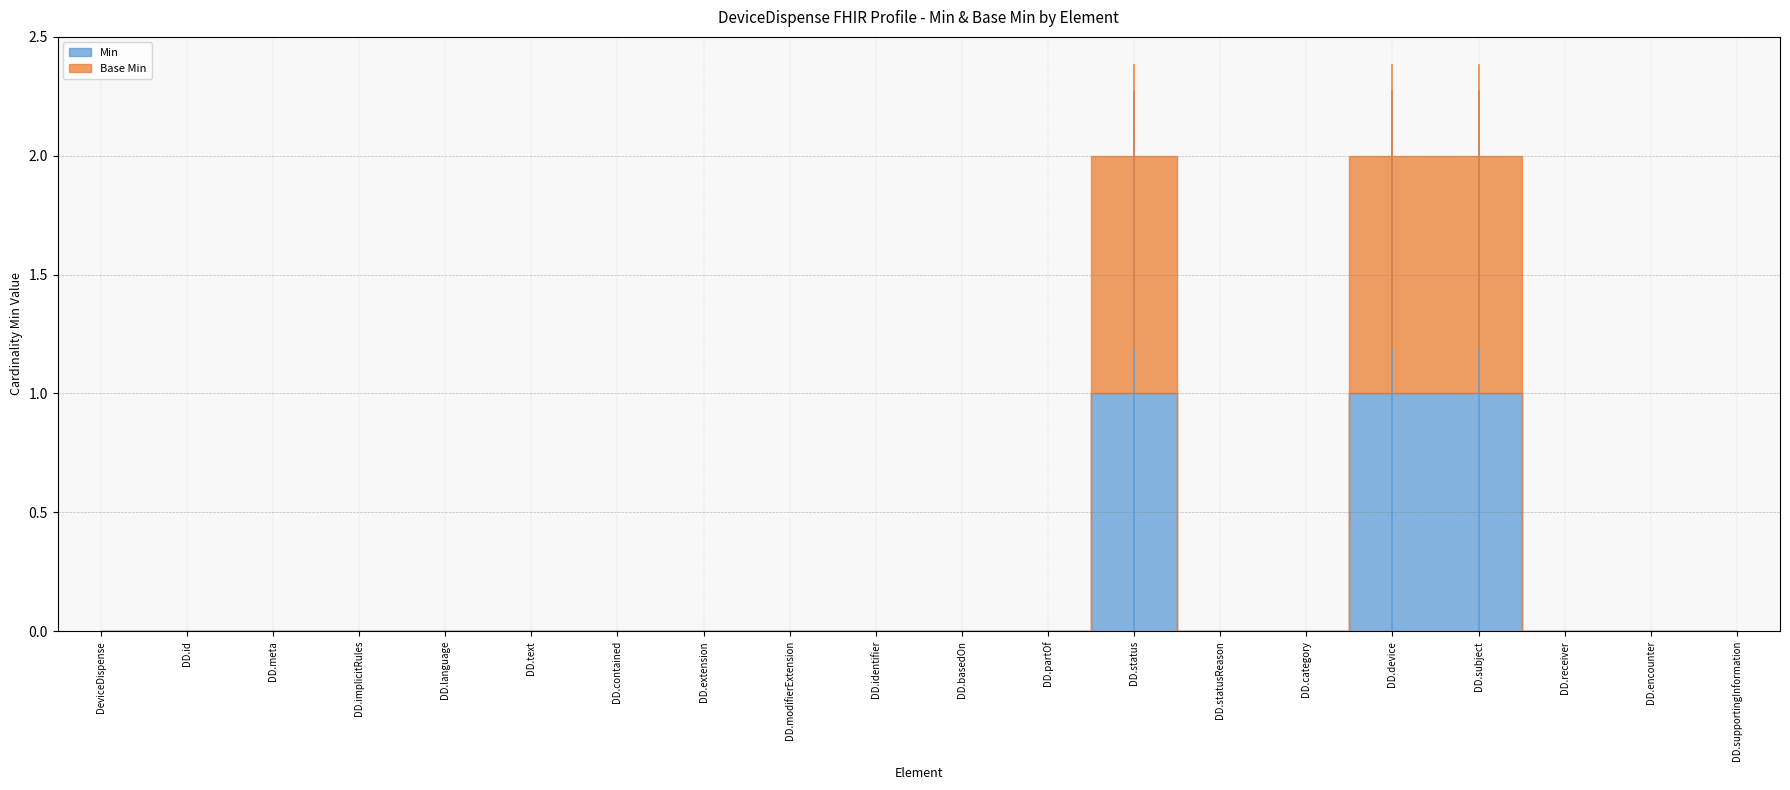

True or false: Base Min has more than 2 points higher than both neighbors.

False